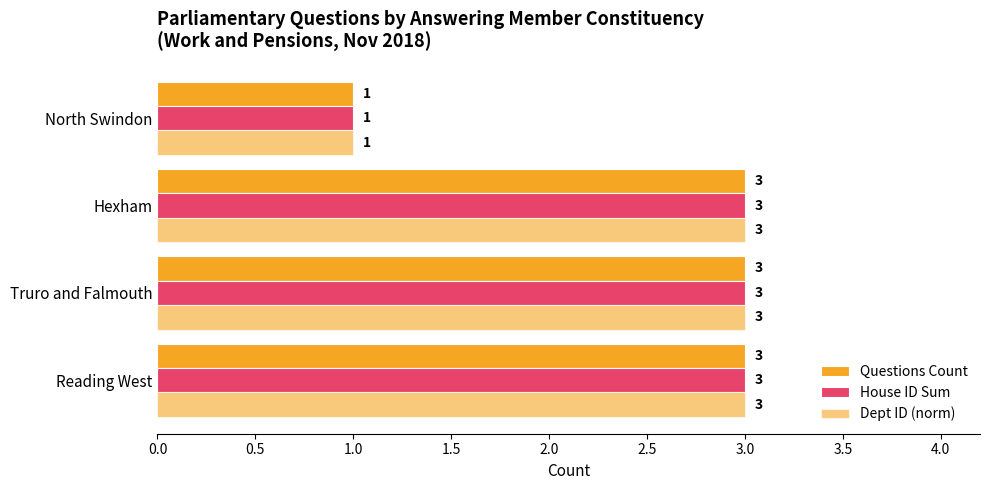

How many categories are shown in the chart?

4